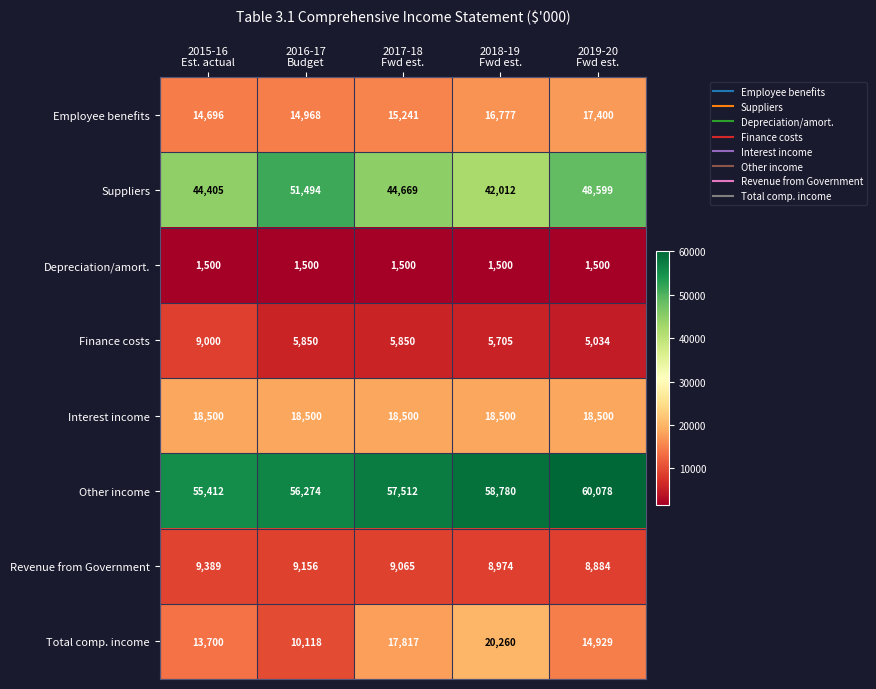

Which series has the widest spread of values?

Total comp. income